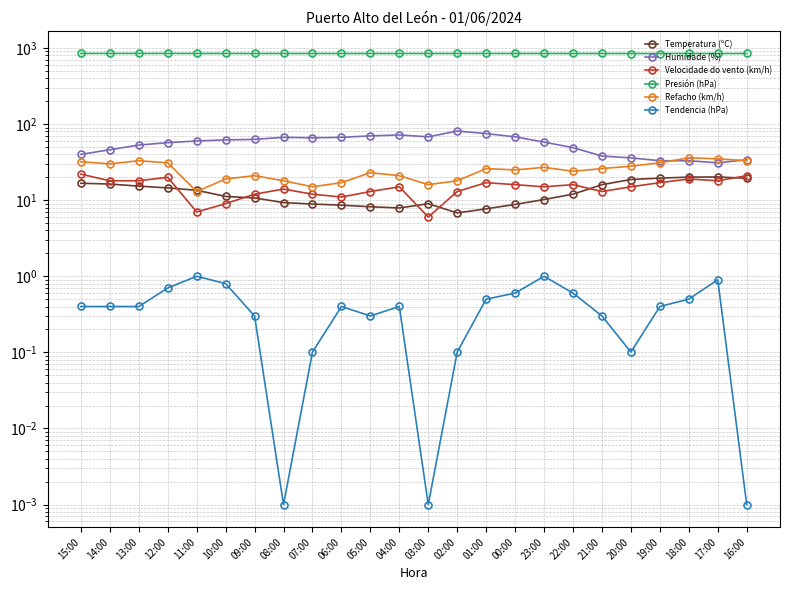

Where is Temperatura (ºC) nearest to the value 13?

11:00